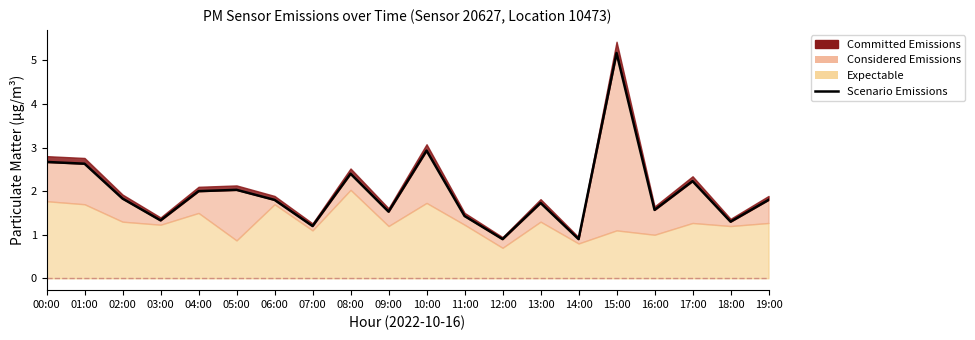

What is the maximum value shown in the chart?

5.2